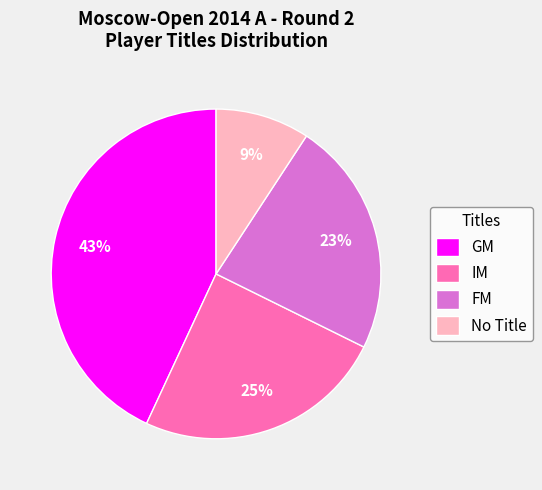

Combined, do IM and FM account for over 50%?

No